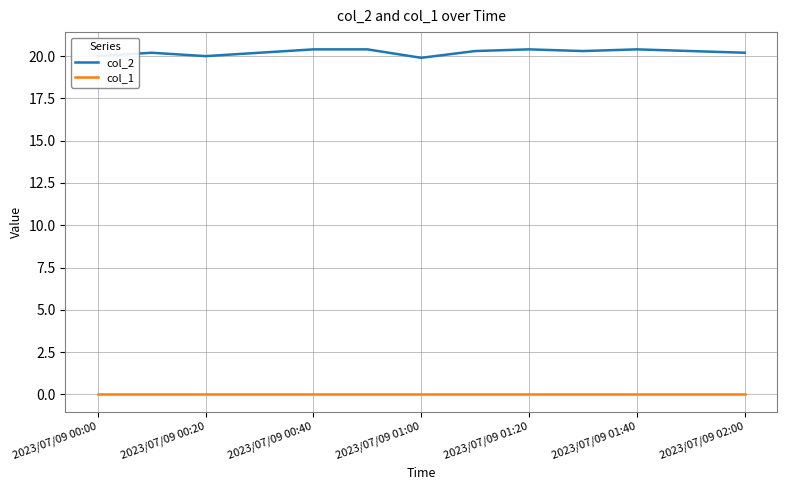

Rank the series by their maximum value, from highest to lowest.

col_2, col_1